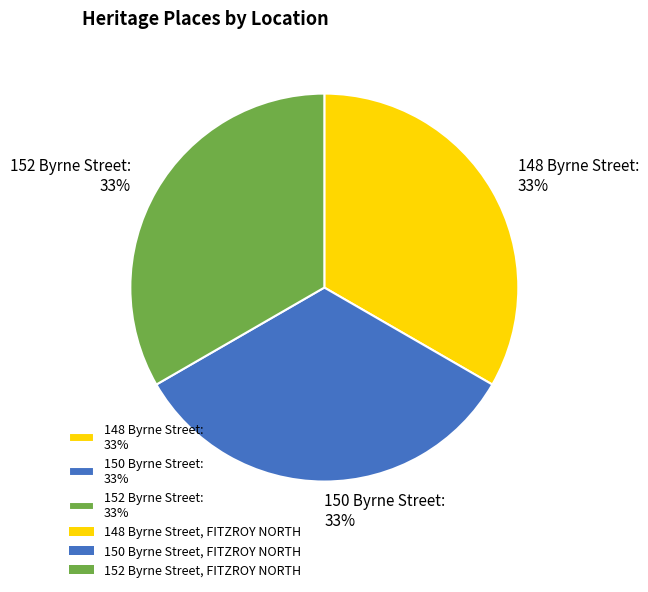

Is 150 Byrne Street: 33% the majority of the pie?

No